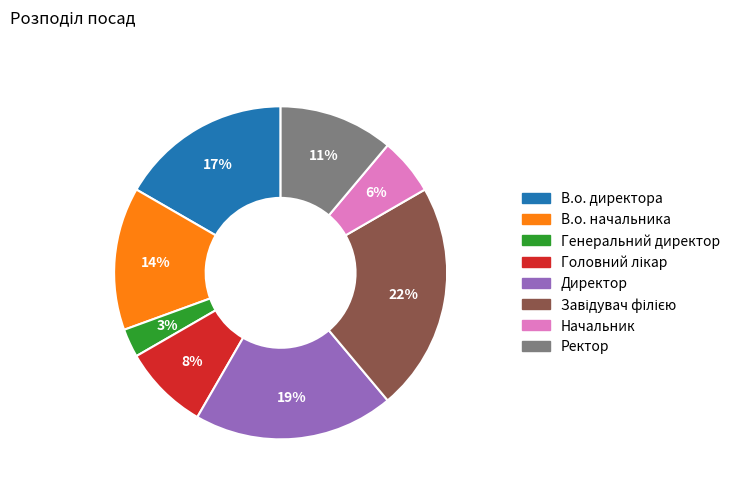

Combined, do Ректор and Директор account for over 50%?

No